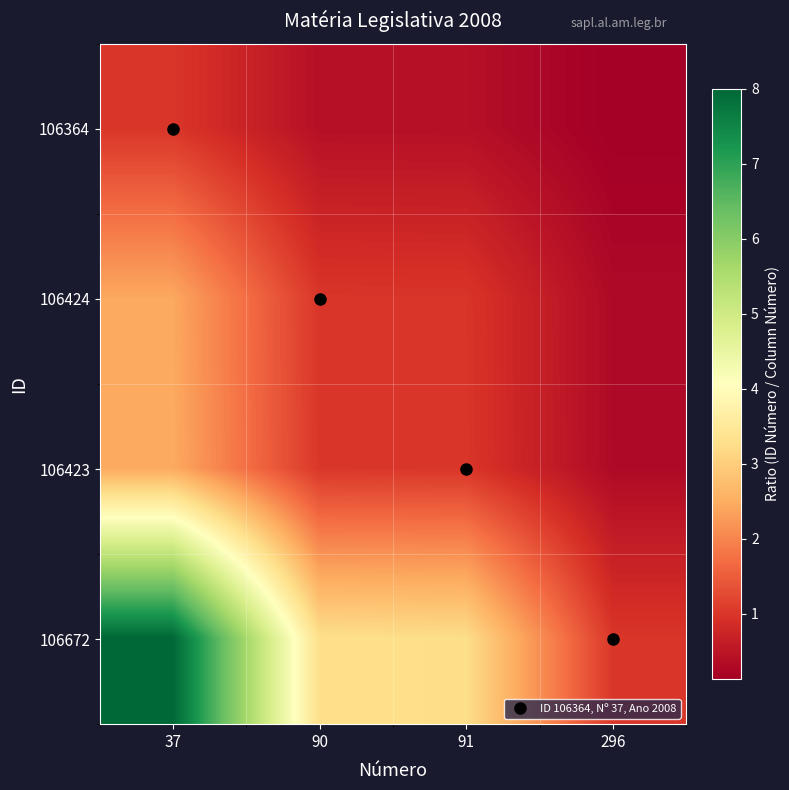

What is the minimum value shown in the chart?

0.1